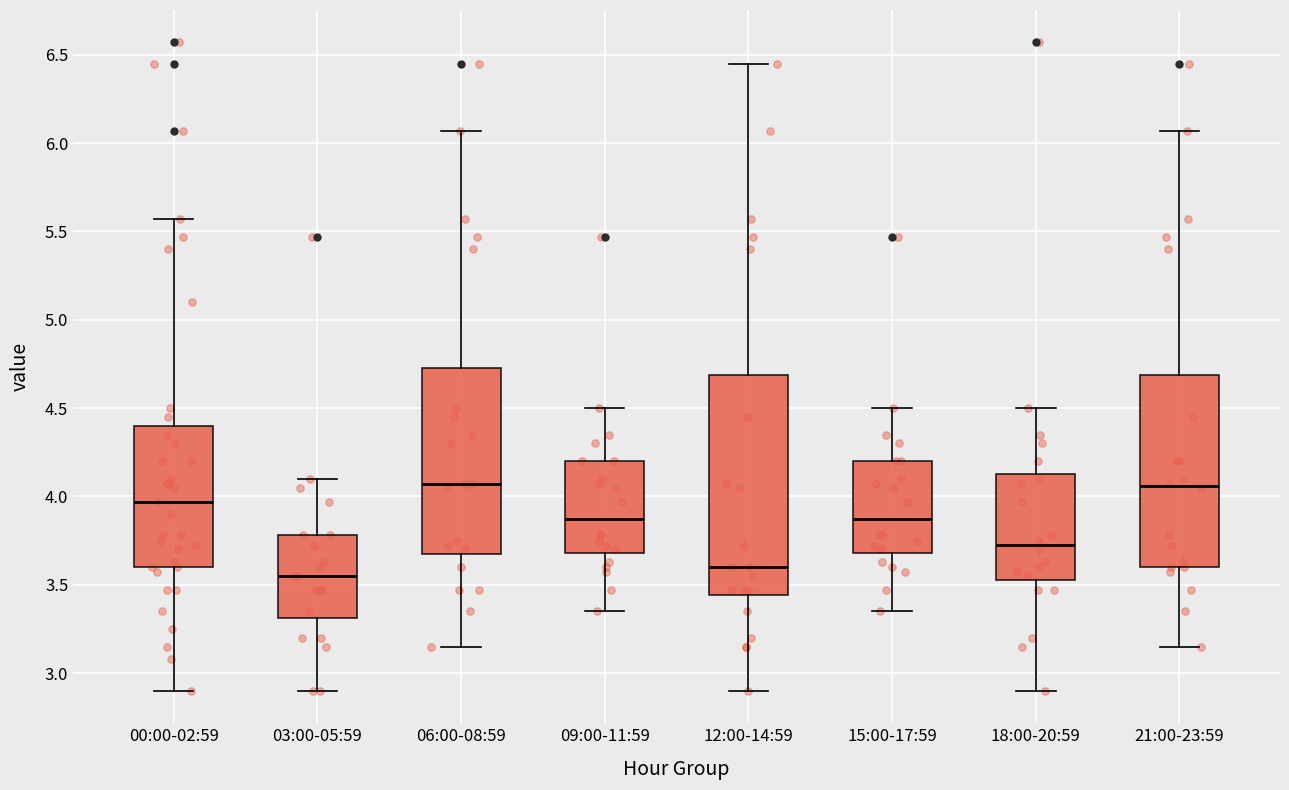

Reading left to right, read every box against the y-axis: the position of its median line, the range the box covers, and the ends of its whiskers. The values are not printed on the chart, so give them approximately, as read against the axis.

00:00-02:59: median 3.95, box 3.60 to 4.40, whiskers 2.90 to 5.55
03:00-05:59: median 3.55, box 3.30 to 3.80, whiskers 2.90 to 4.10
06:00-08:59: median 4.05, box 3.70 to 4.75, whiskers 3.15 to 6.05
09:00-11:59: median 3.90, box 3.70 to 4.20, whiskers 3.35 to 4.50
12:00-14:59: median 3.60, box 3.45 to 4.70, whiskers 2.90 to 6.45
15:00-17:59: median 3.90, box 3.70 to 4.20, whiskers 3.35 to 4.50
18:00-20:59: median 3.75, box 3.55 to 4.15, whiskers 2.90 to 4.50
21:00-23:59: median 4.05, box 3.60 to 4.70, whiskers 3.15 to 6.05